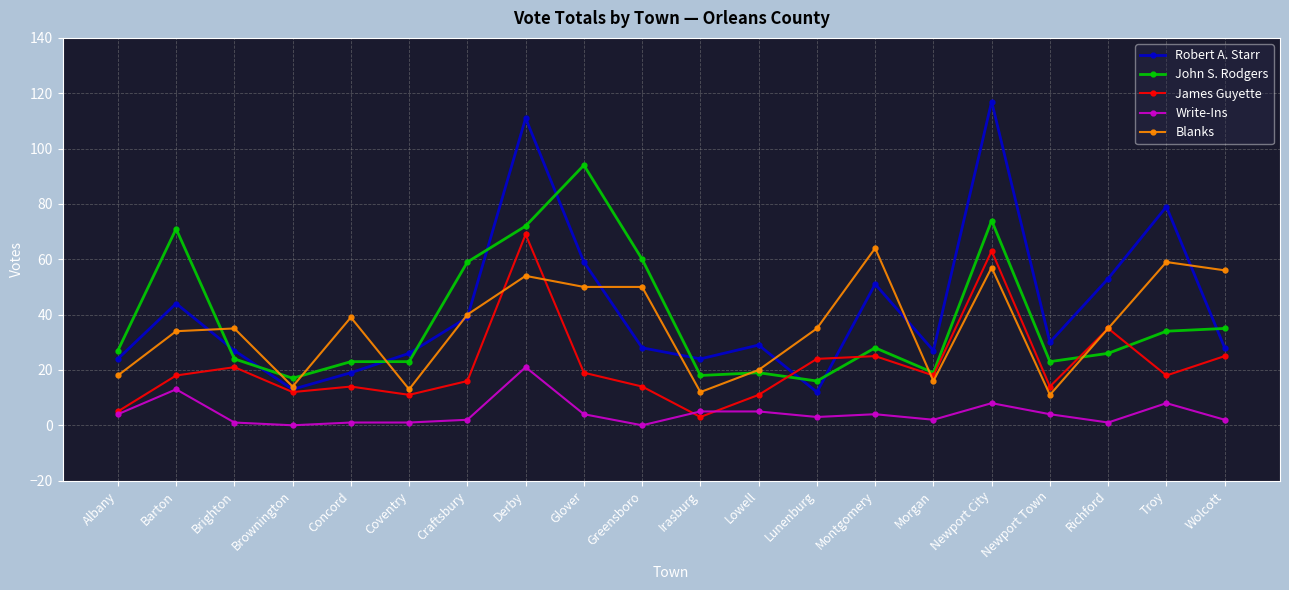

Where do Blanks and Robert A. Starr first cross each other?

Barton and Brighton